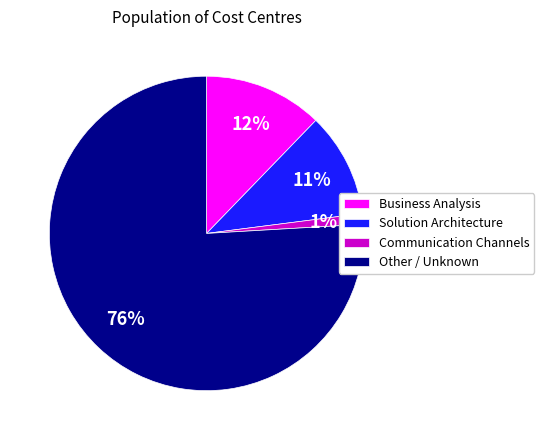

Which has a higher value, Solution Architecture or Business Analysis?

Business Analysis